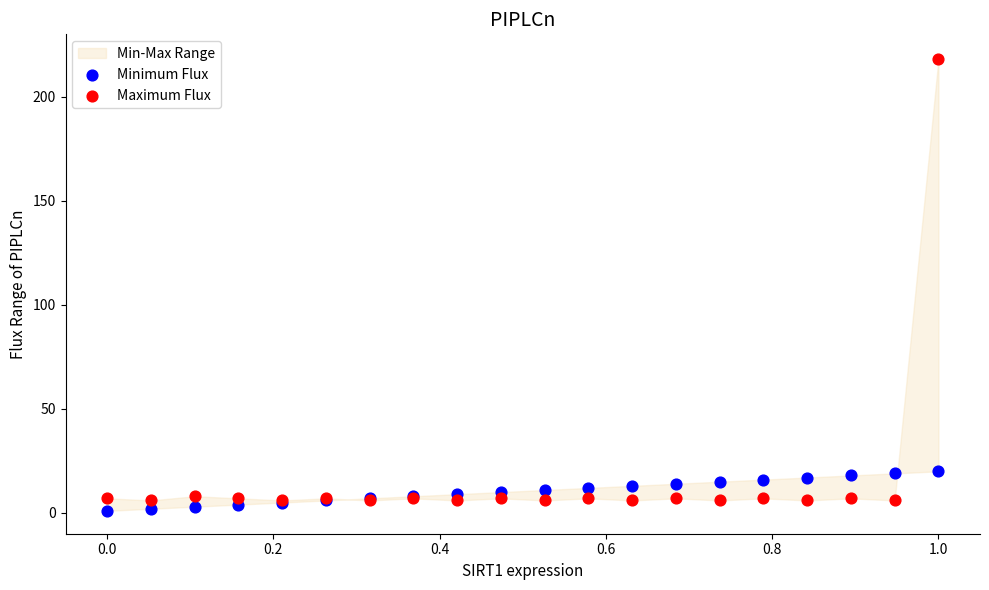

Which series has the largest Y range (max minus min)?

Maximum Flux